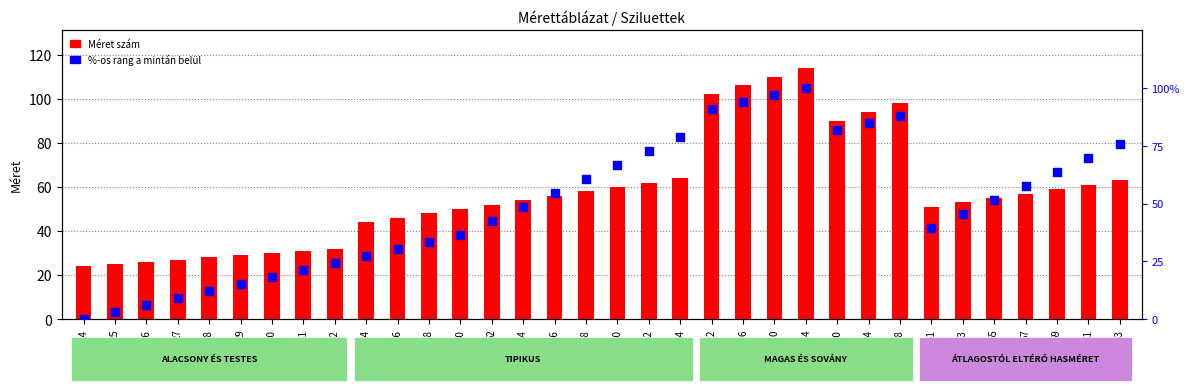

Which series has the largest total across all categories?

Méret szám